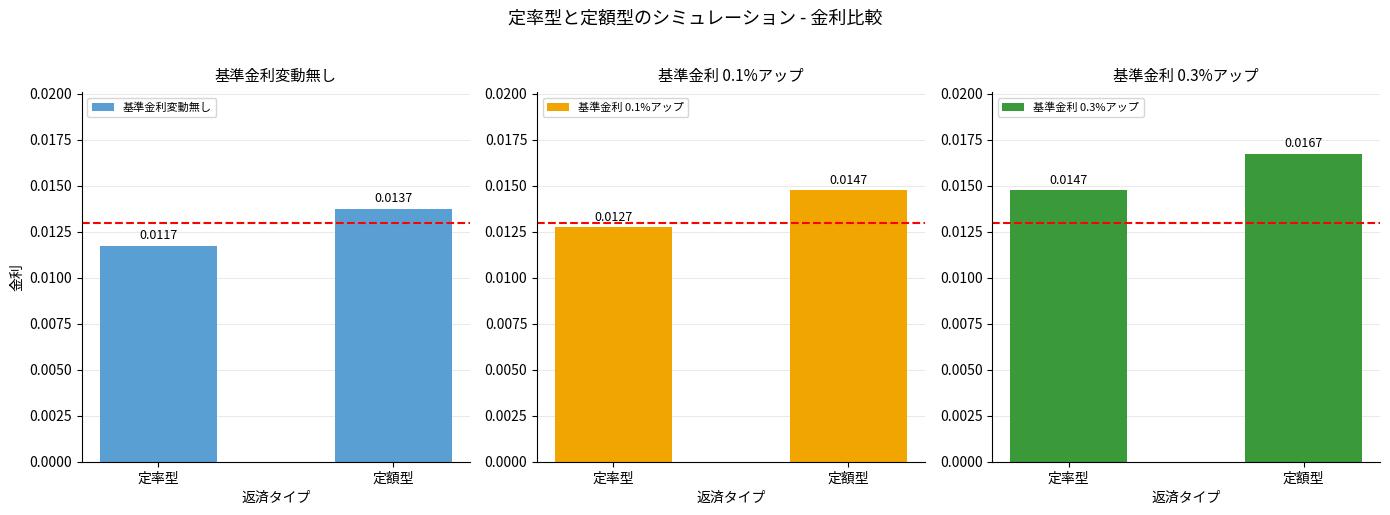

The 基準金利 0.3%アップ series shows 0.0 at 定額型. True or false?

True